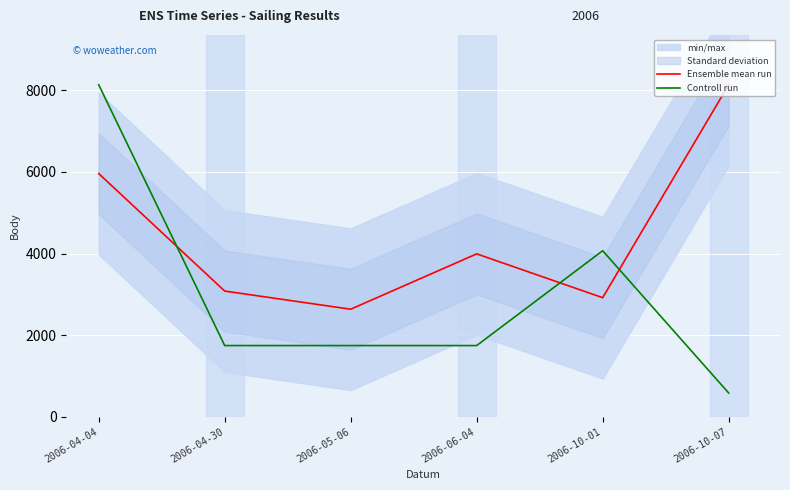

True or false: Controll run has more than 1 interior local peaks.

False